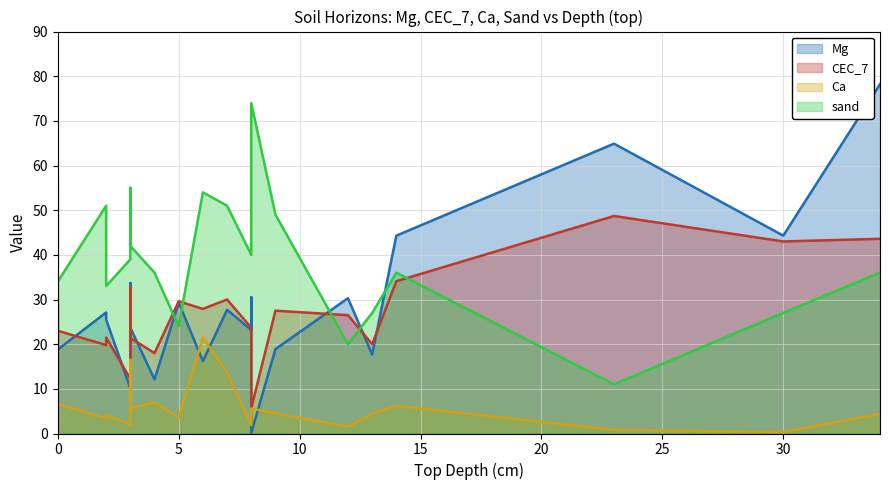

Which series has the largest total across all categories?

sand